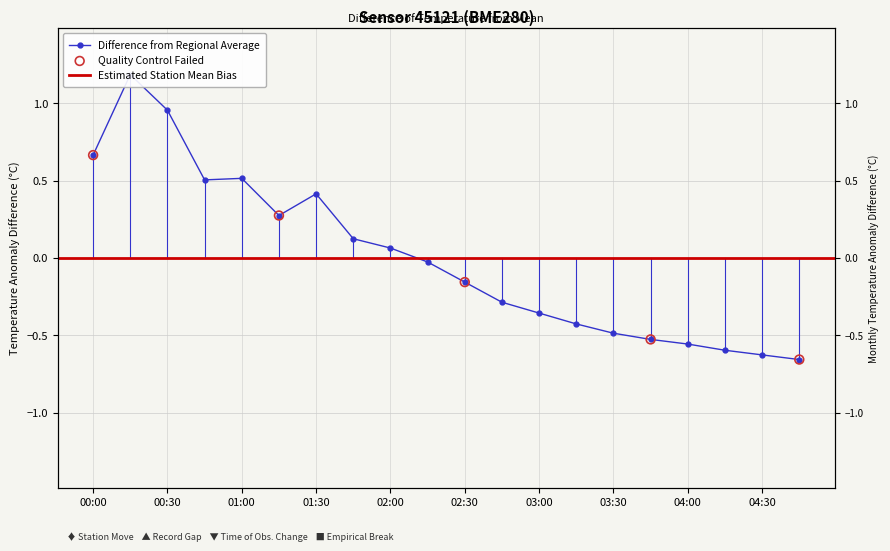

Between 04:45 and 01:00, which is larger?

01:00